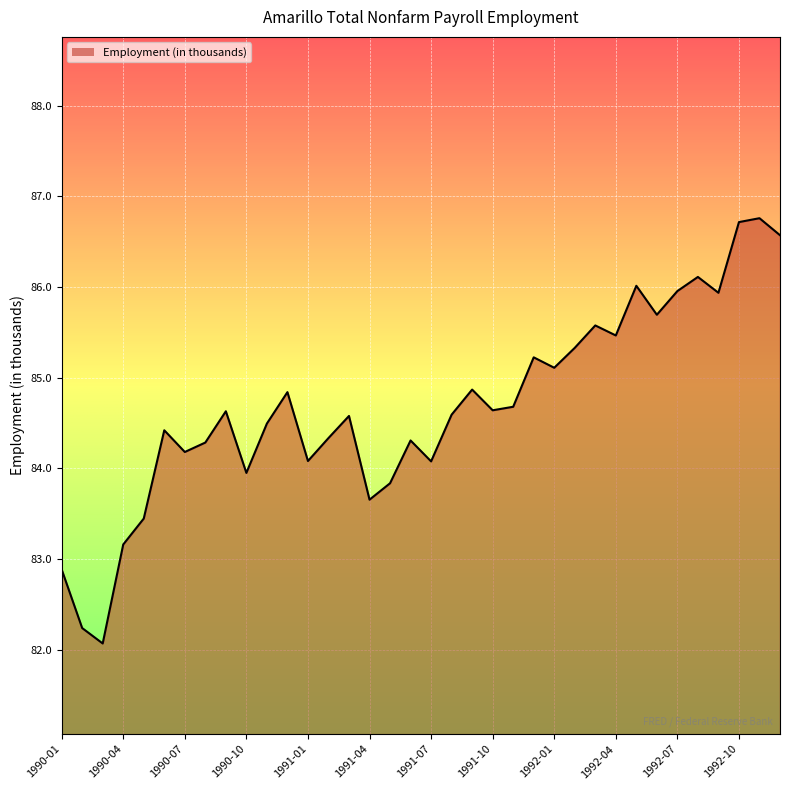

What is the minimum value shown in the chart?

82.1